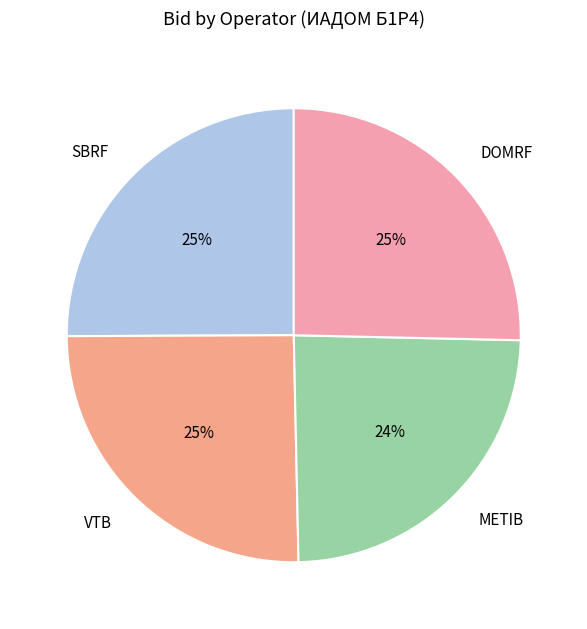

Between SBRF and METIB, which is larger?

SBRF